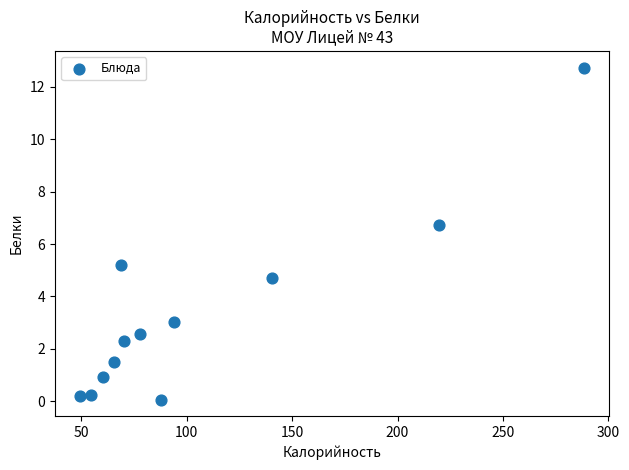

What is the range of Y values (max minus min)?

12.7